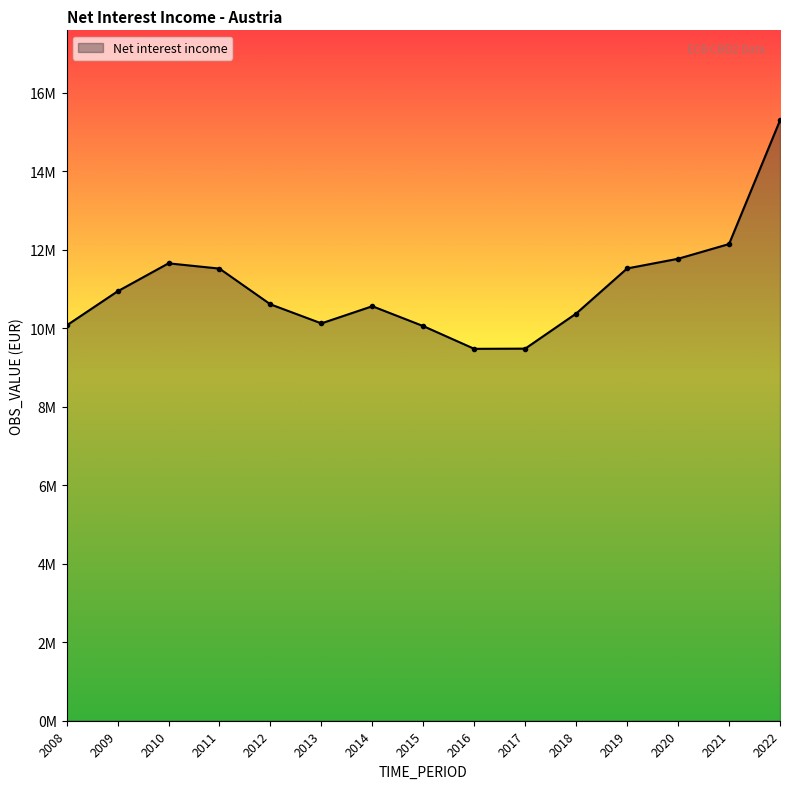

Does the chart have visible grid lines?

No